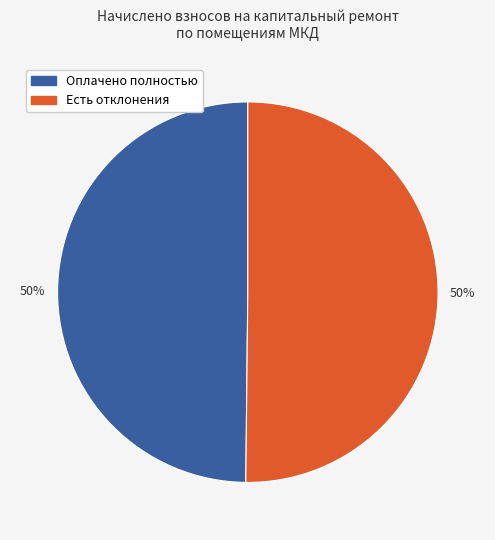

Combined, do Есть отклонения and Оплачено полностью account for over 50%?

Yes